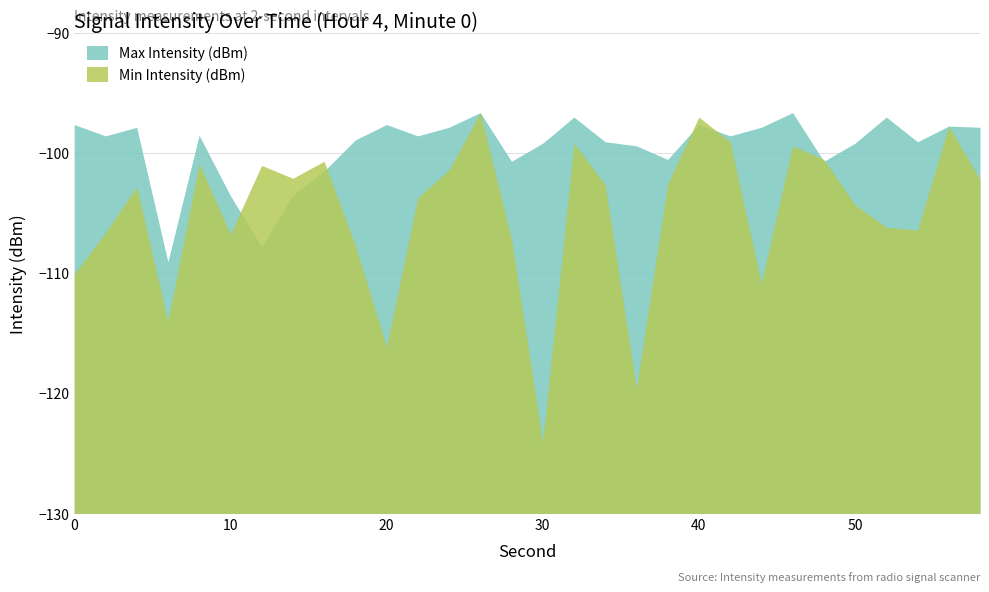

What is the value of the Min Intensity (dBm) point at the 18th from the left?

-102.6